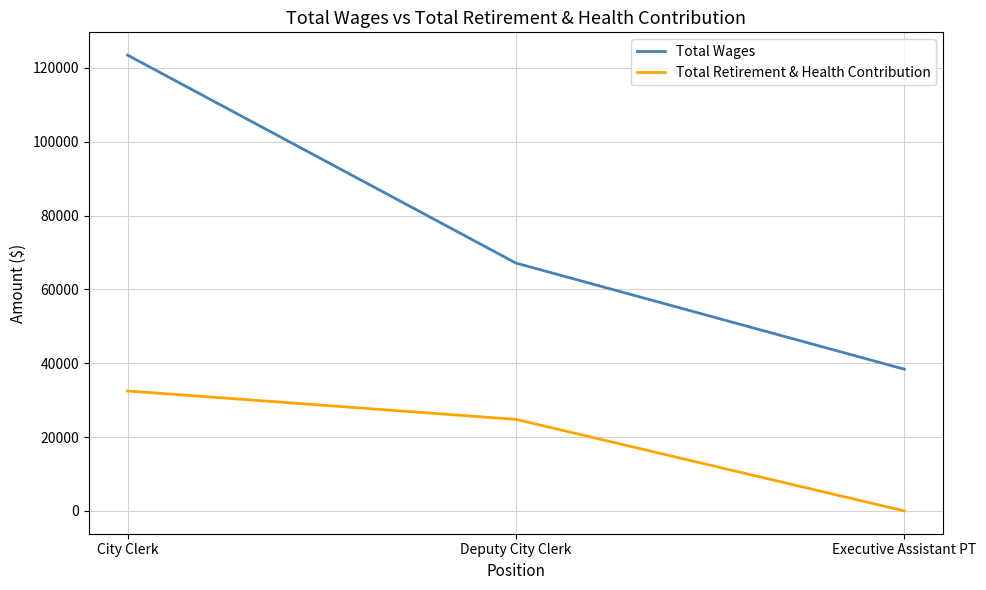

What is the sum of all Total Wages values?

228954